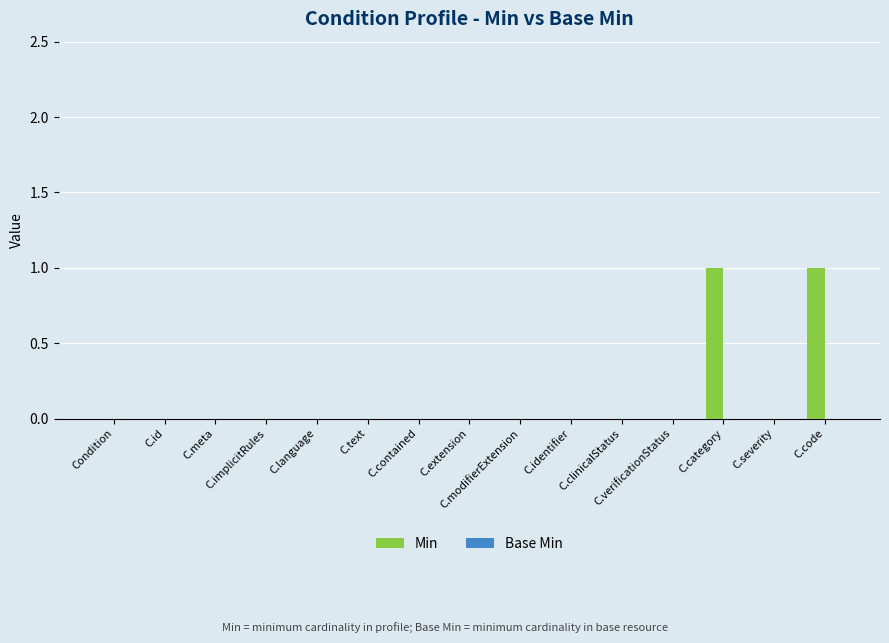

How many data points does each series have?

15